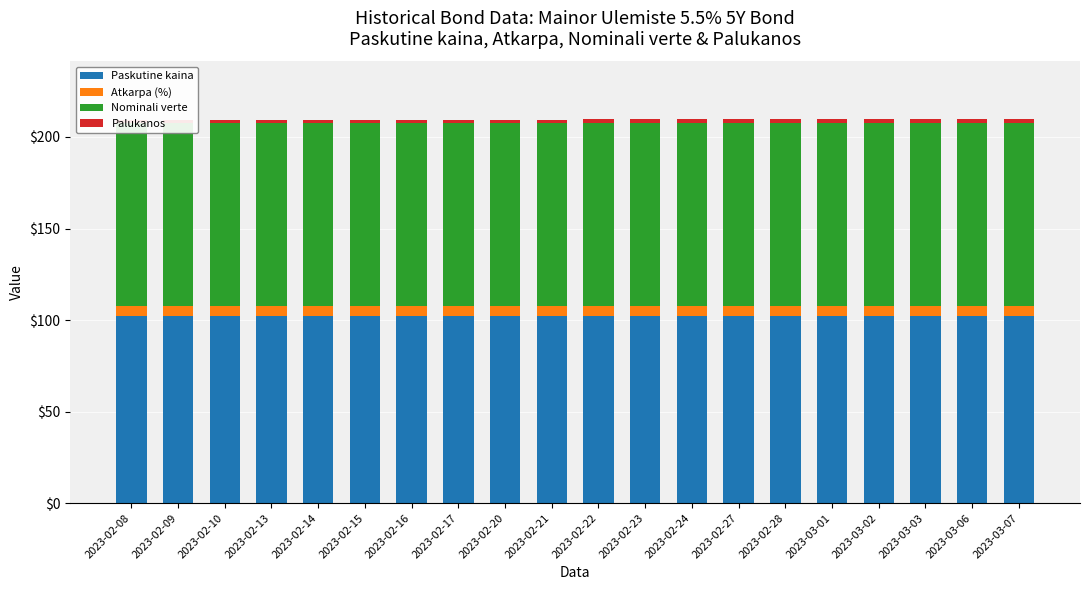

What is the sum of all Nominali verte values?

2000.0